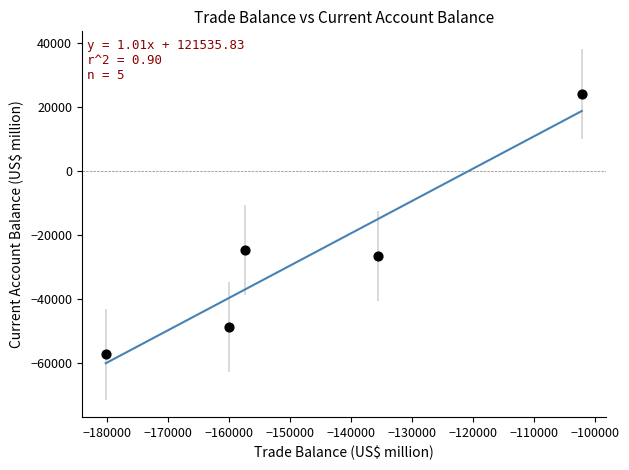

What is the average X value?

-147124